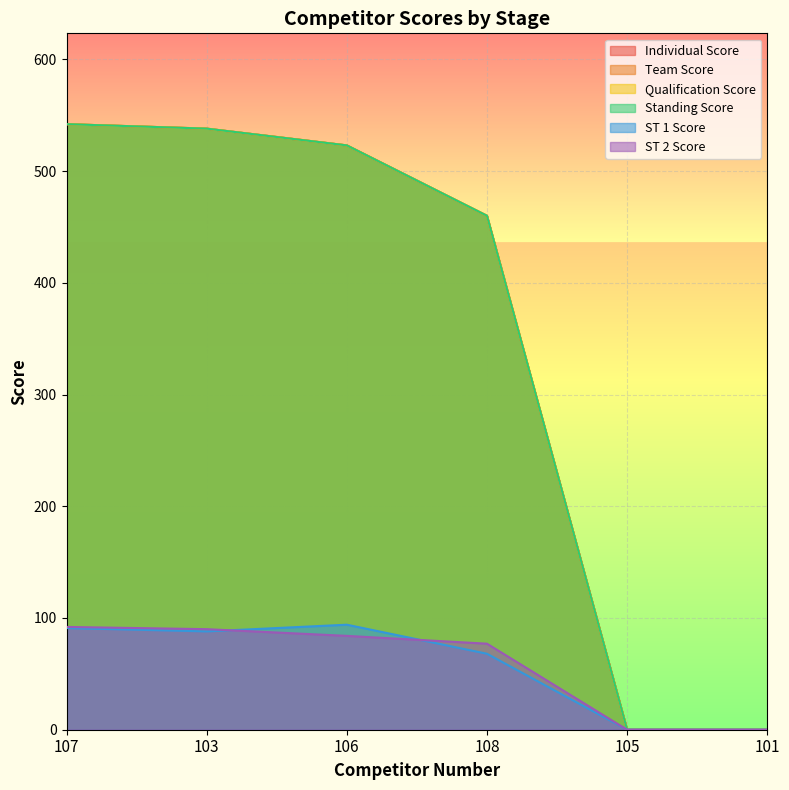

Rank the series at 103 from lowest to highest value.

ST 1 Score, ST 2 Score, Individual Score, Team Score, Qualification Score, Standing Score